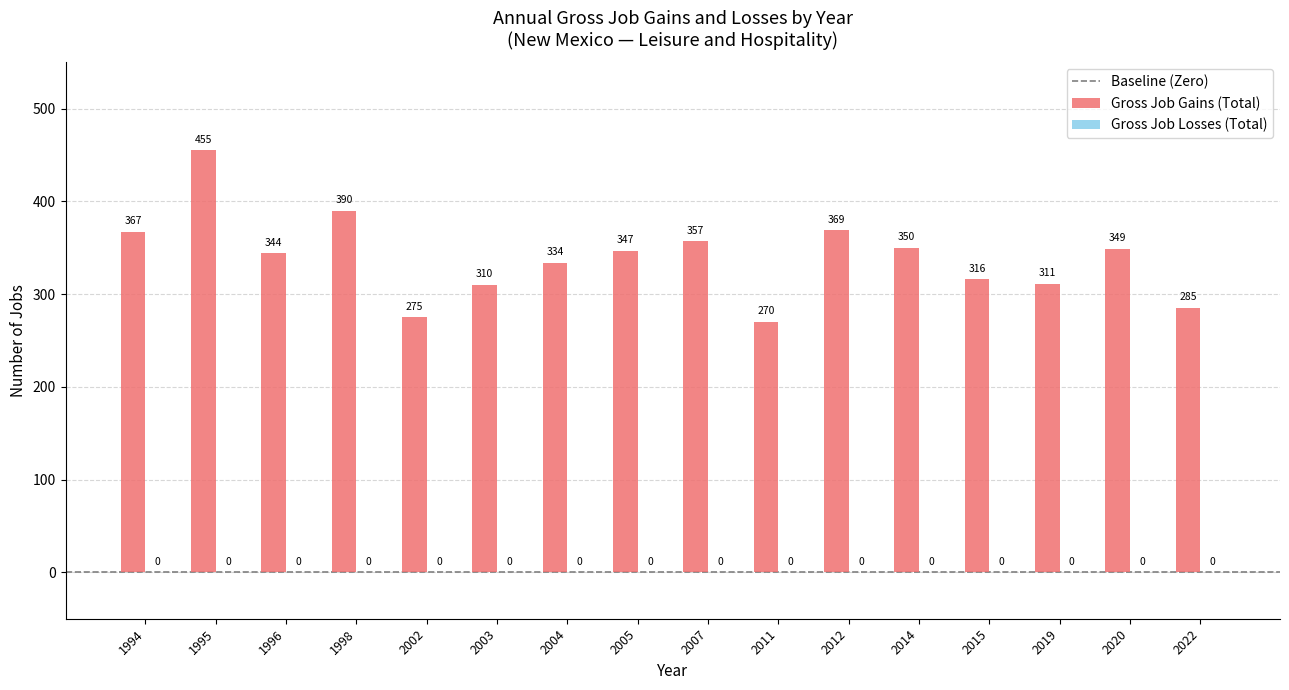

Which label corresponds to the smallest value in the chart?

2011